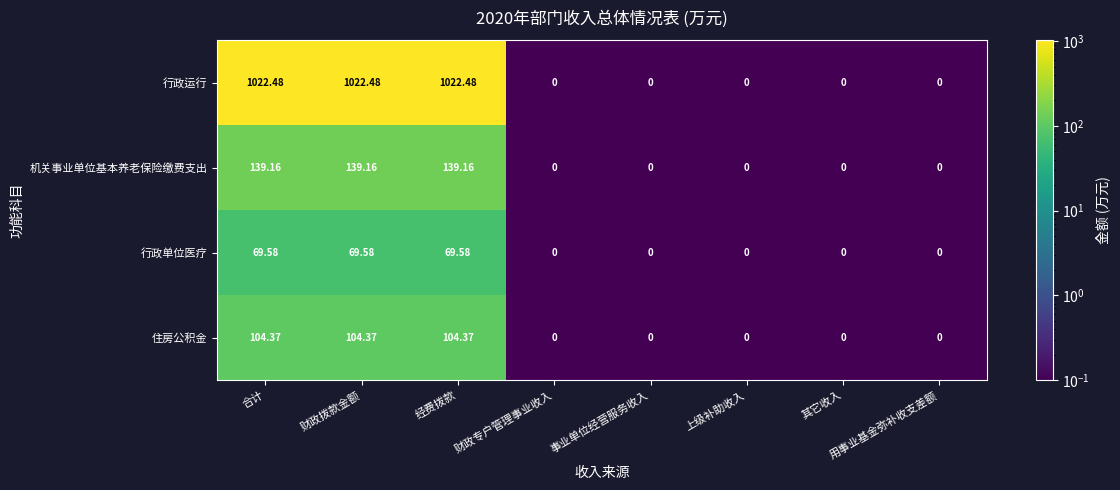

Which series has the largest total across all categories?

行政运行